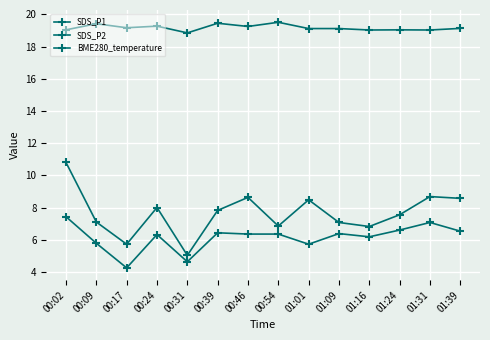

How many distinct data groups are displayed?

3